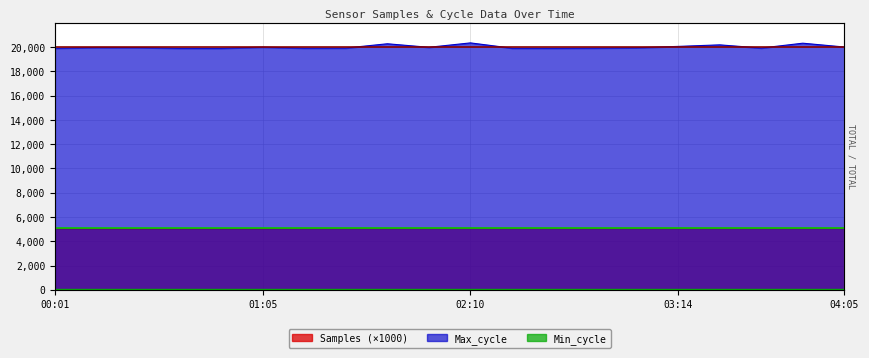

Between 01:05 and 01:31, which is larger?

01:31